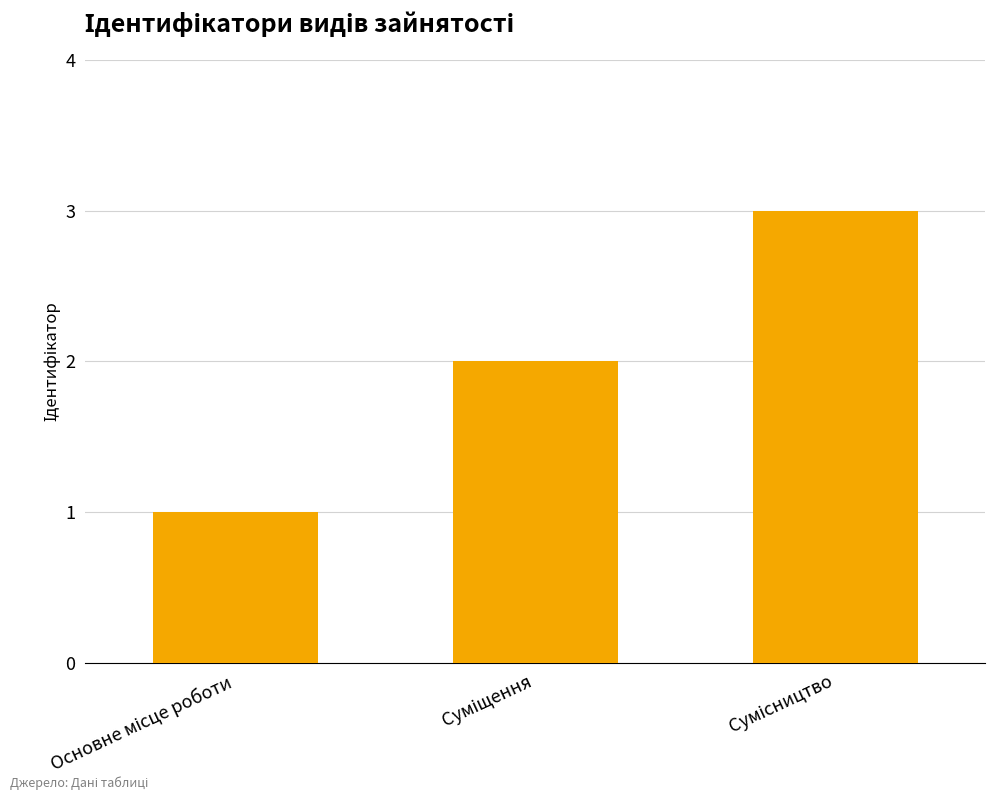

What is the sum of all values?

6